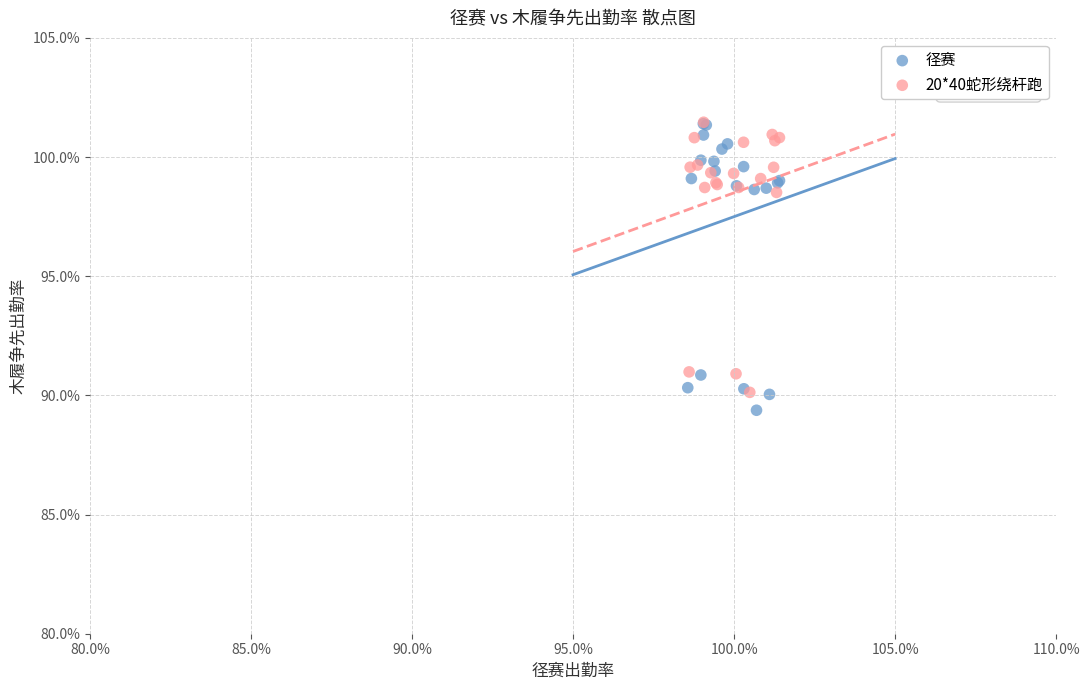

Which series reaches the minimum Y coordinate?

径赛